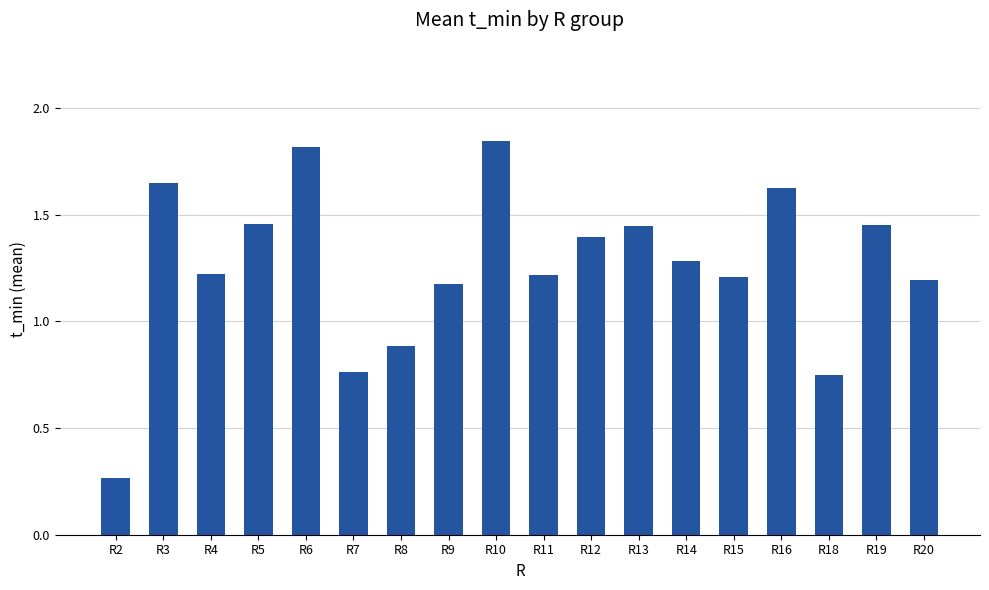

Which label corresponds to the largest value in the chart?

R10